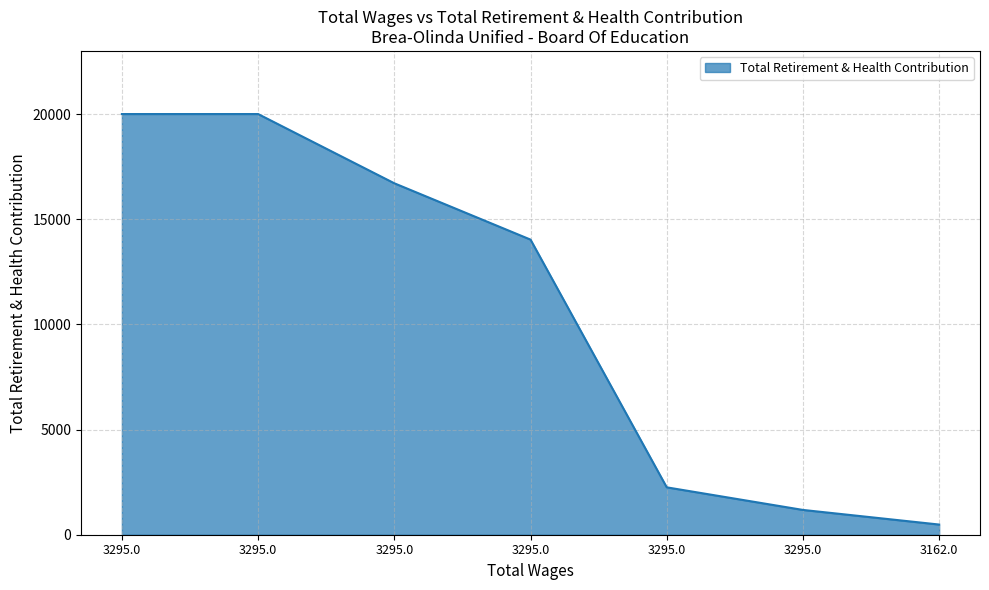

Reading right to left, list all the values displayed in this chart.

3162.0=484	3295.0=1179	3295.0=2254	3295.0=14036	3295.0=16715	3295.0=20008	3295.0=20008